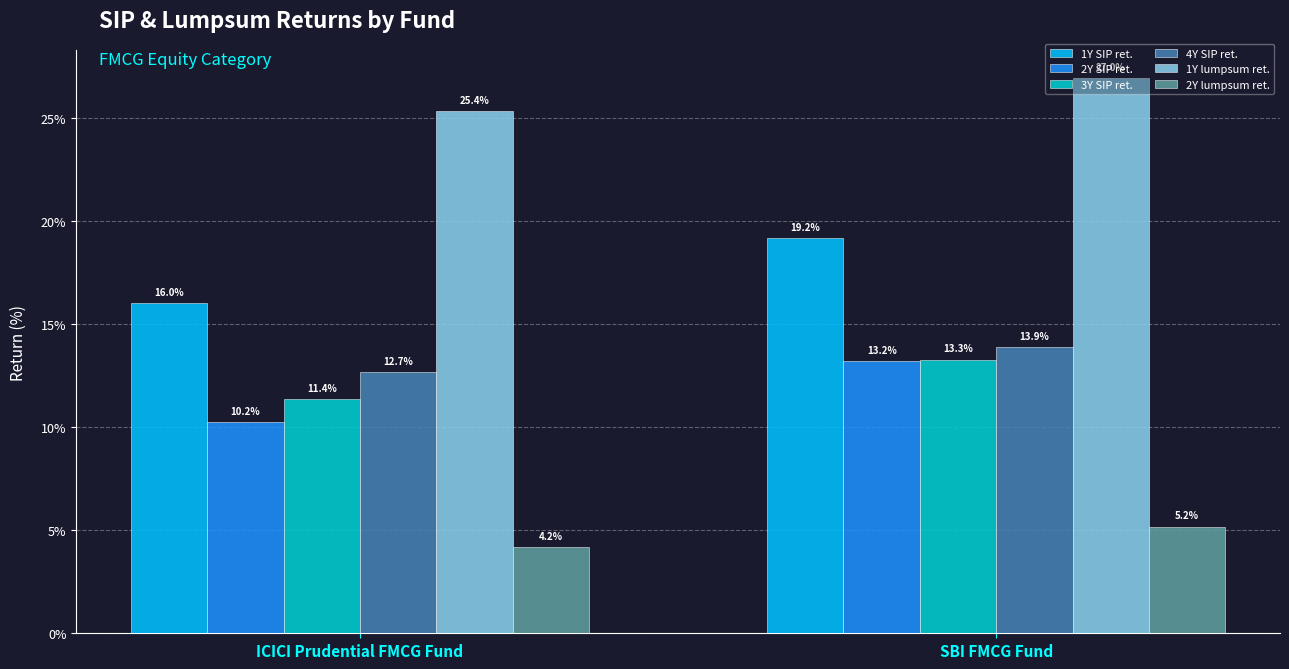

Reading left to right, transcribe all the data shown in this chart.

1Y SIP ret.: ICICI Prudential FMCG Fund=16.0	SBI FMCG Fund=19.2
2Y SIP ret.: ICICI Prudential FMCG Fund=10.2	SBI FMCG Fund=13.2
3Y SIP ret.: ICICI Prudential FMCG Fund=11.4	SBI FMCG Fund=13.3
4Y SIP ret.: ICICI Prudential FMCG Fund=12.7	SBI FMCG Fund=13.9
1Y lumpsum ret.: ICICI Prudential FMCG Fund=25.4	SBI FMCG Fund=27.0
2Y lumpsum ret.: ICICI Prudential FMCG Fund=4.2	SBI FMCG Fund=5.2